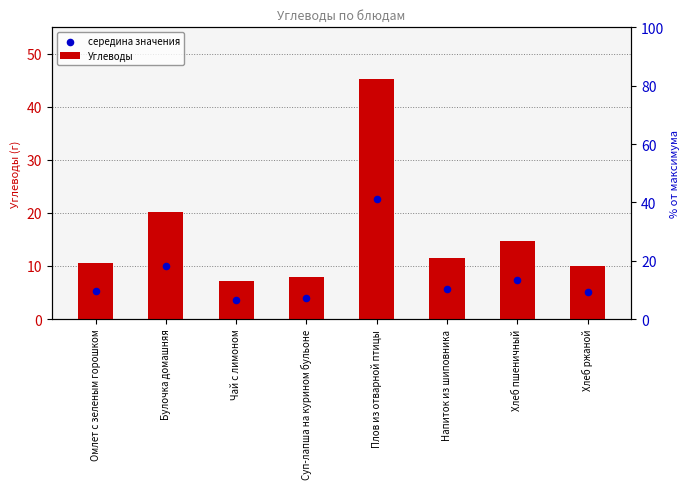

At how many categories does at least one series exceed 13?

3